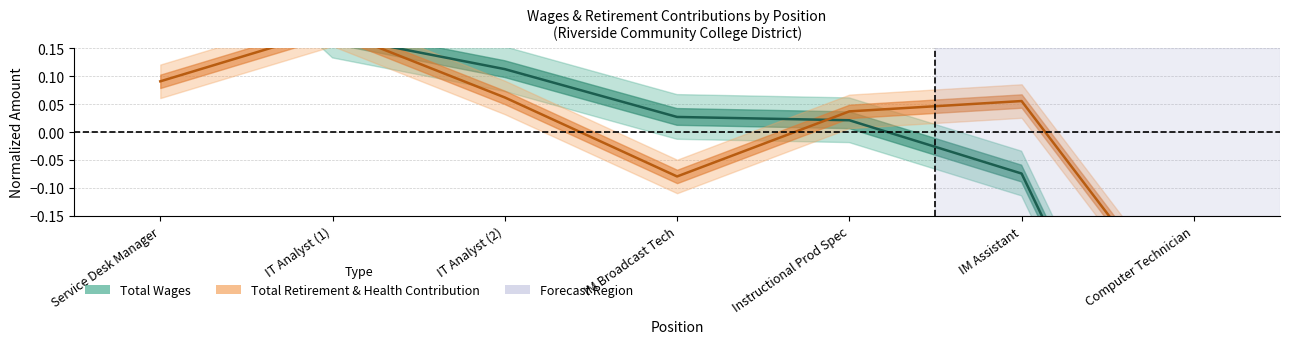

How many lines are shown in the chart?

2